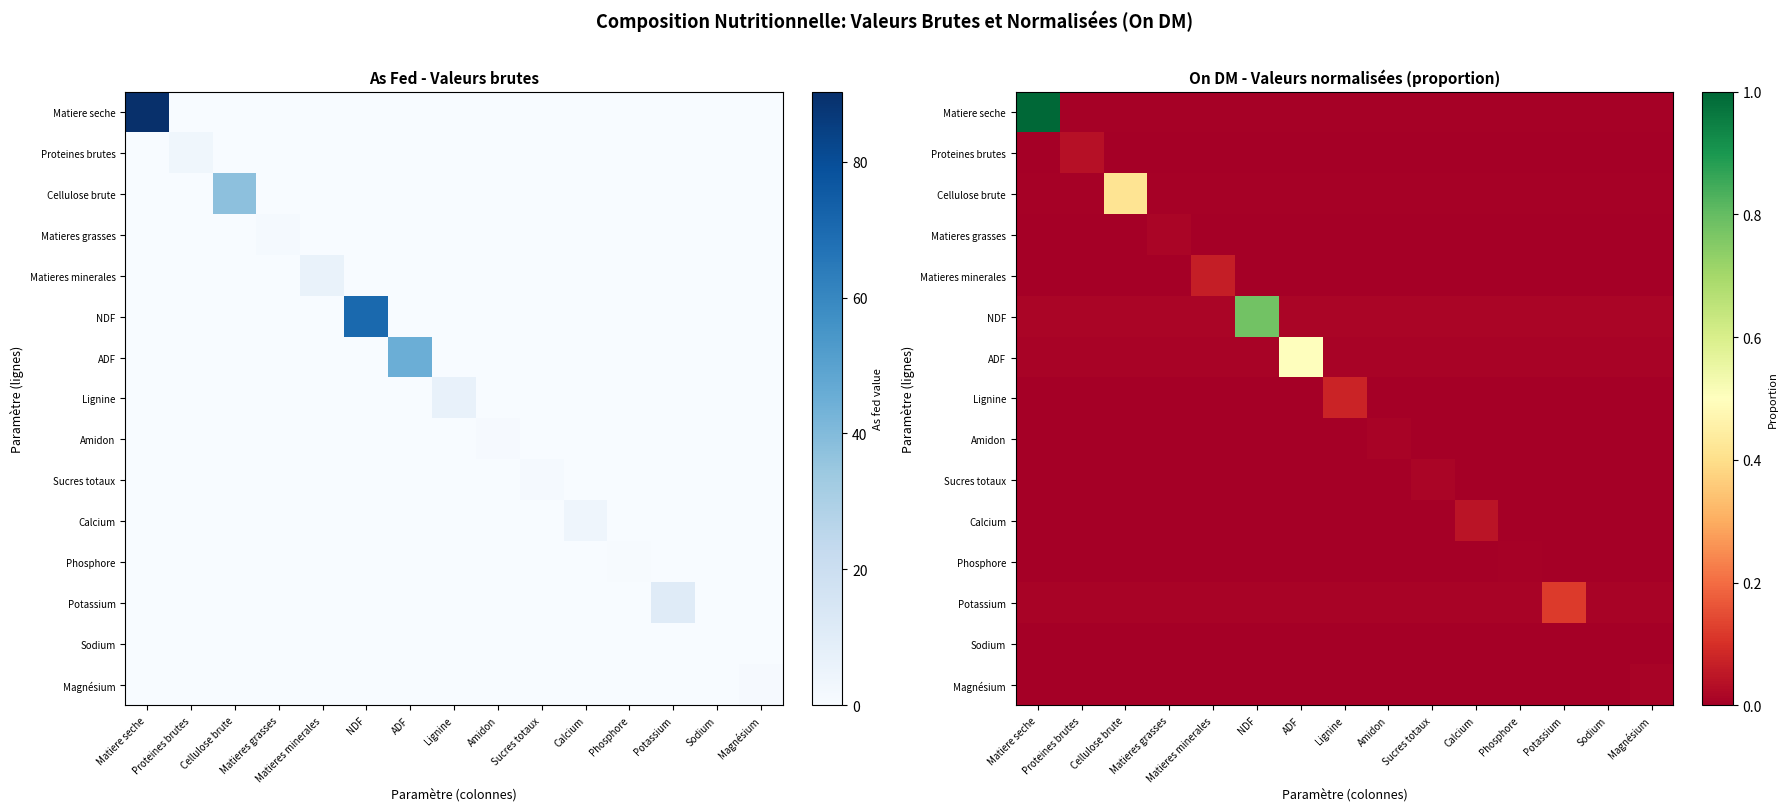

What is the total value across all series at Matieres grasses?

0.1